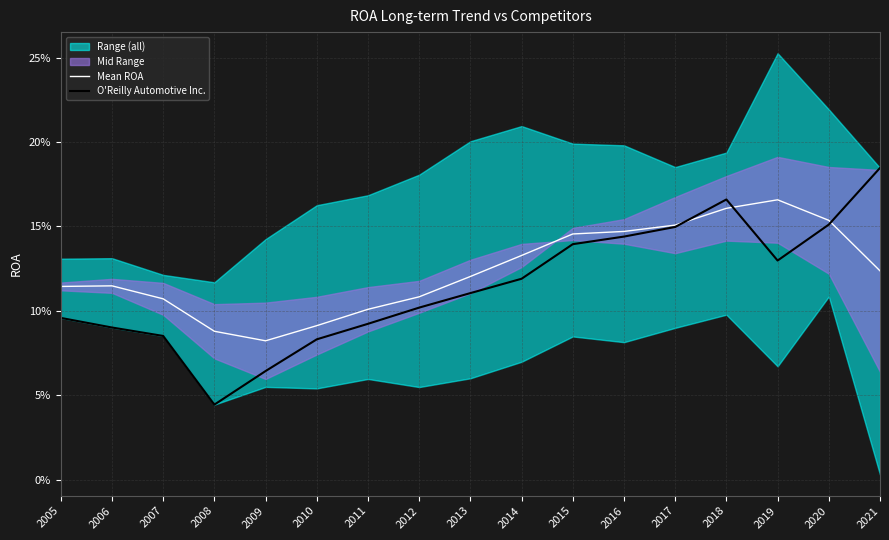

How many intersections are there between O'Reilly Automotive Inc. and Mean ROA?

3